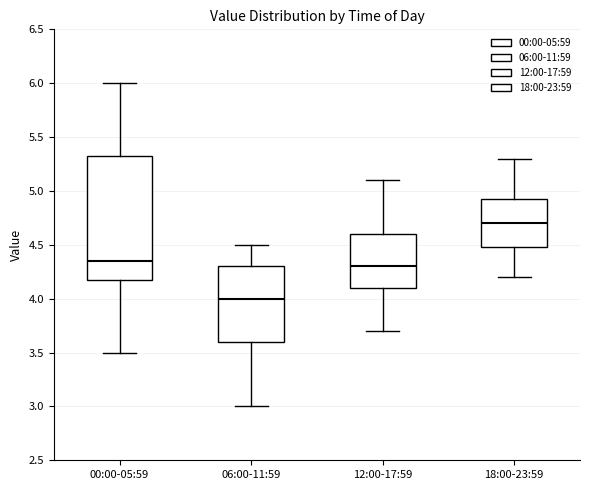

Where does the lower whisker of the box for 12:00-17:59 end on the y-axis? The values are not printed on the chart, so give them approximately, as read against the axis.

3.70